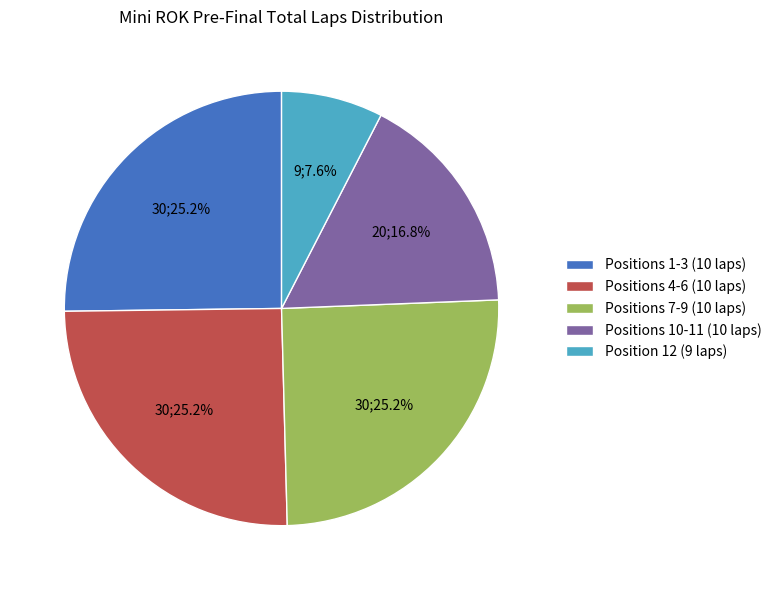

How many slices are in this pie chart?

5